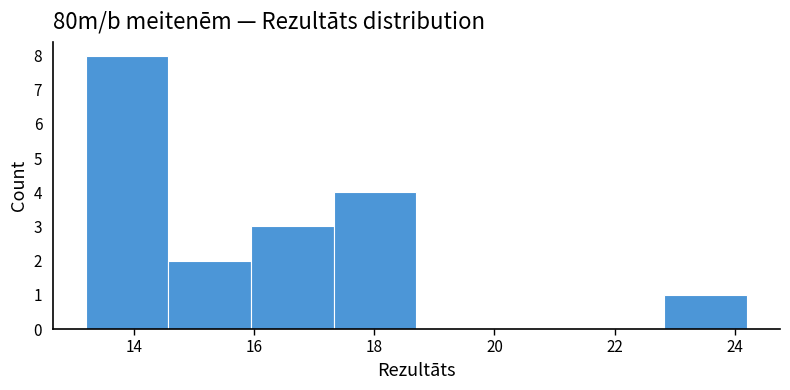

Which range on the x-axis has the tallest bar?

13.2 to 14.6